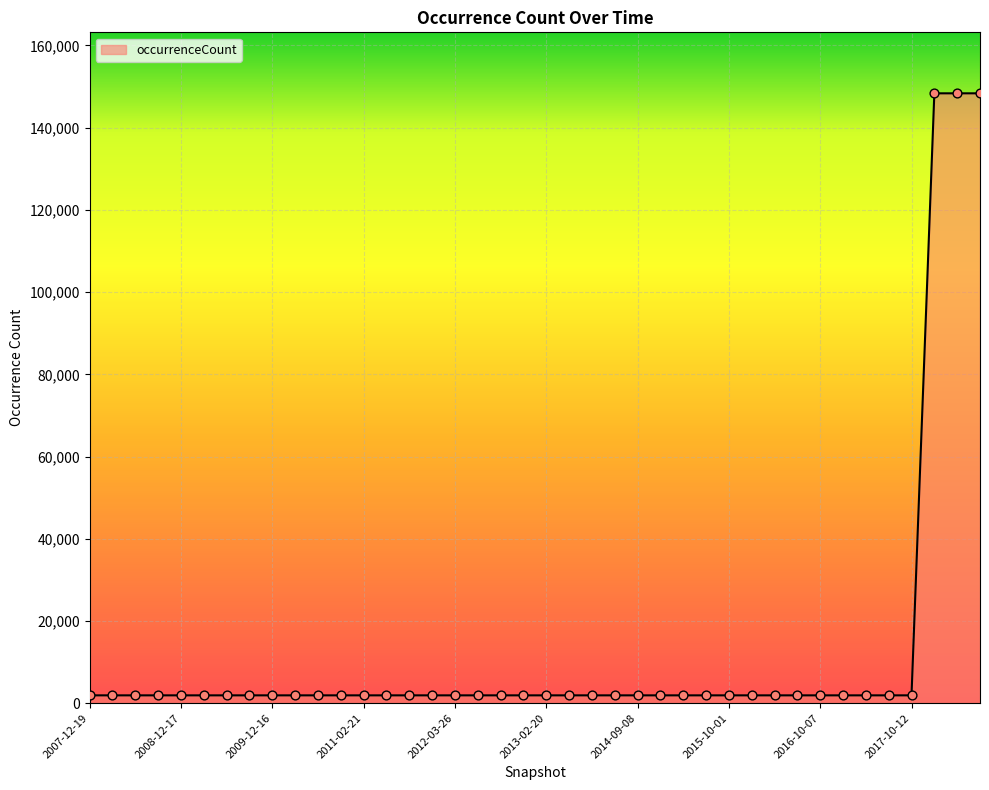

What is the greatest value displayed?

148365